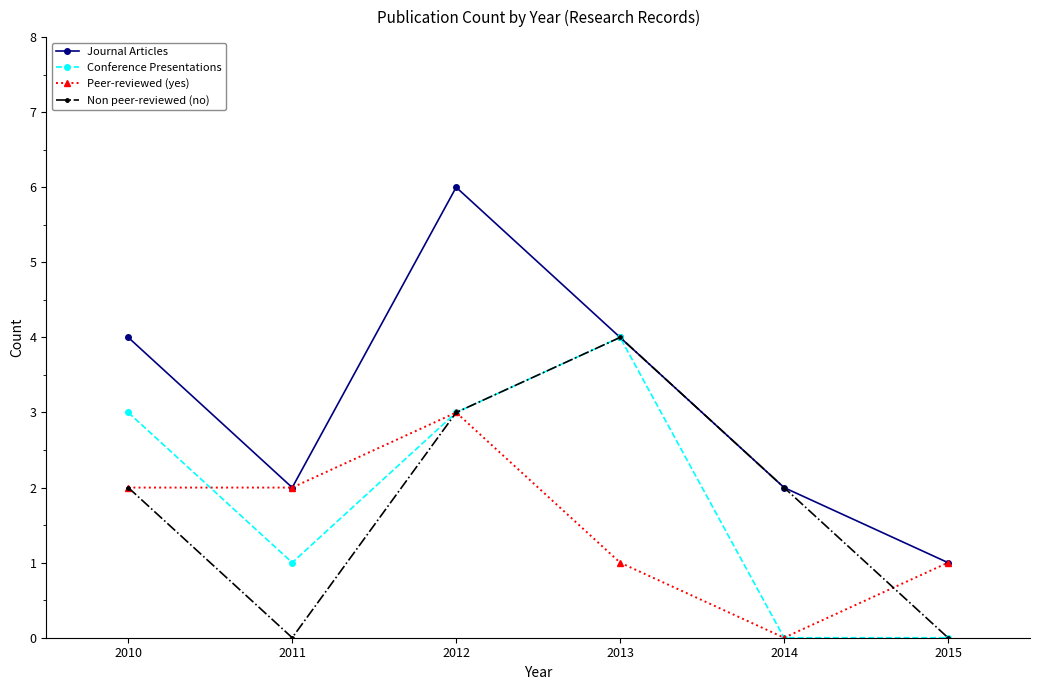

What are all the series names shown in the legend?

Journal Articles, Conference Presentations, Peer-reviewed (yes), Non peer-reviewed (no)